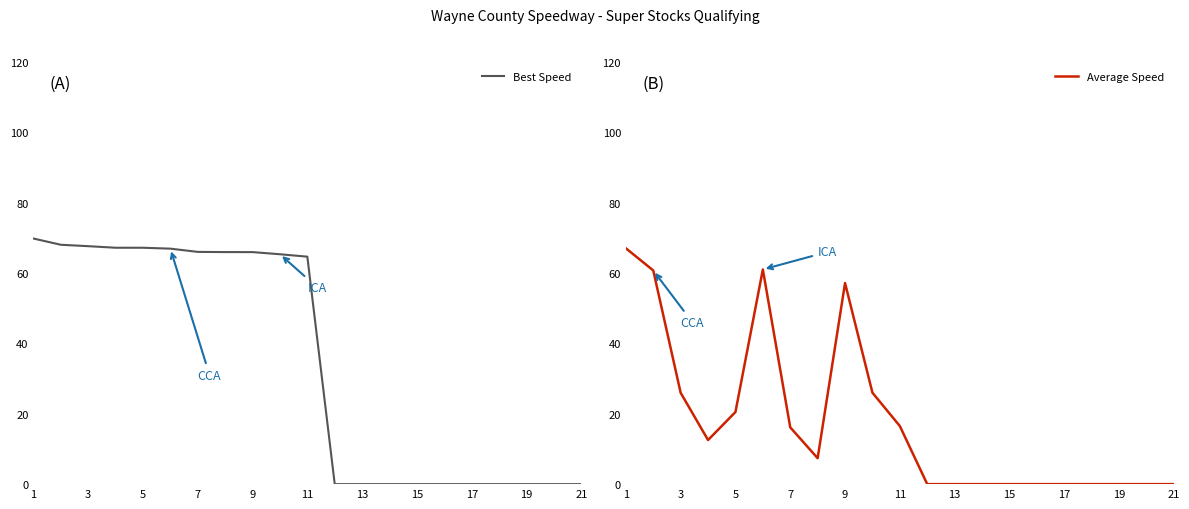

Which series has the largest range (max minus min)?

Best Speed